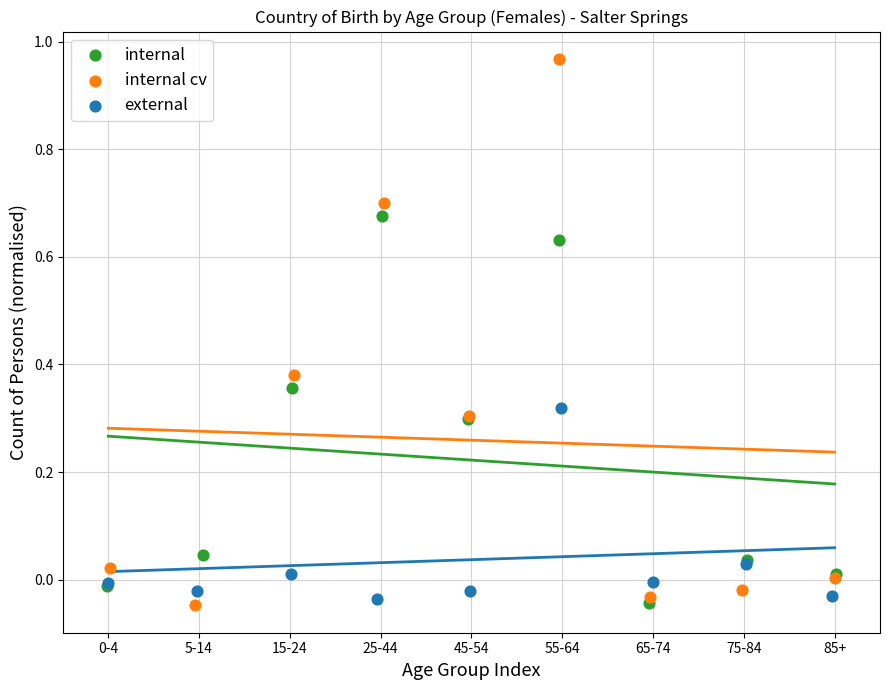

Which series reaches the maximum Y coordinate?

internal cv